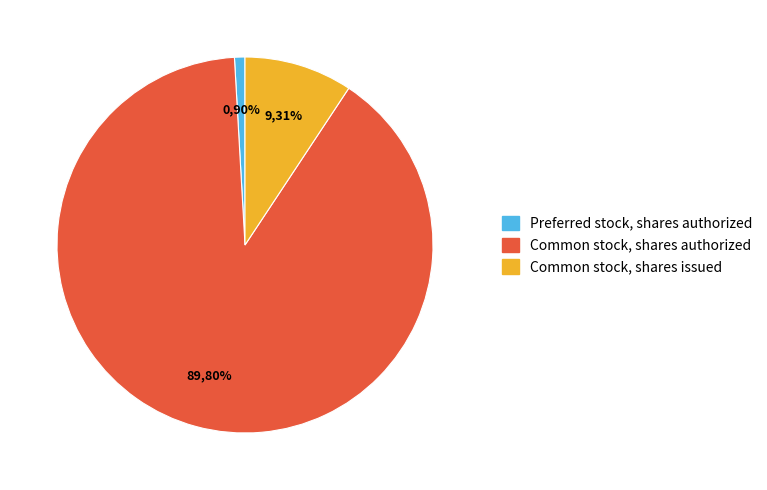

Which category accounts for the majority?

Common stock, shares authorized